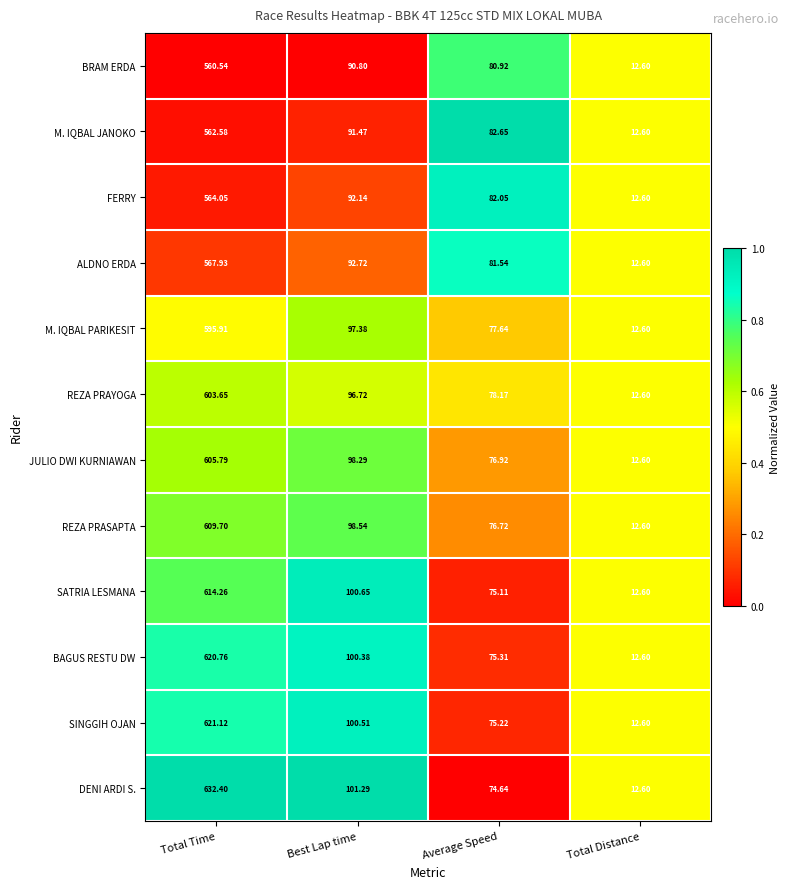

Which label corresponds to the smallest value in the chart?

Total Distance